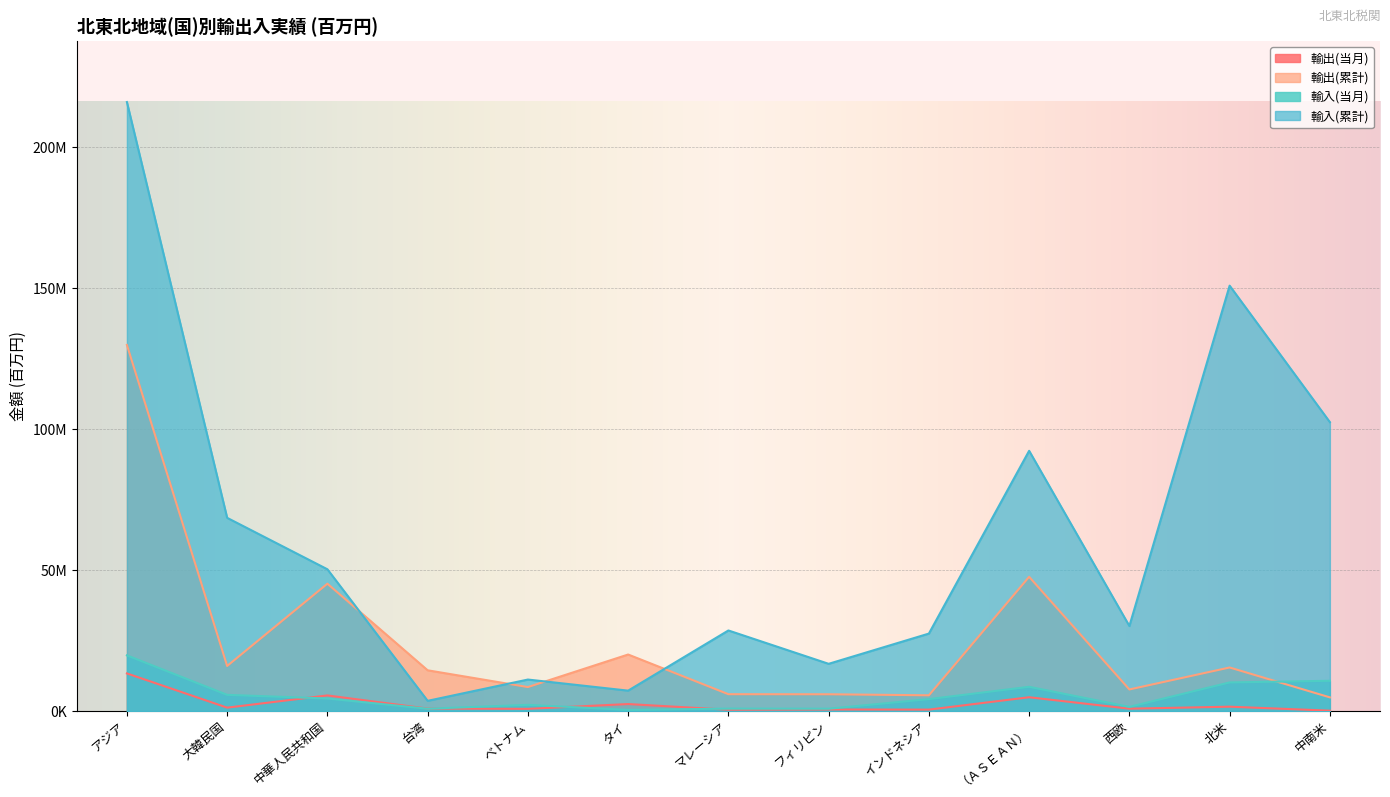

Where is the first local maximum for 輸入(当月)?

ベトナム